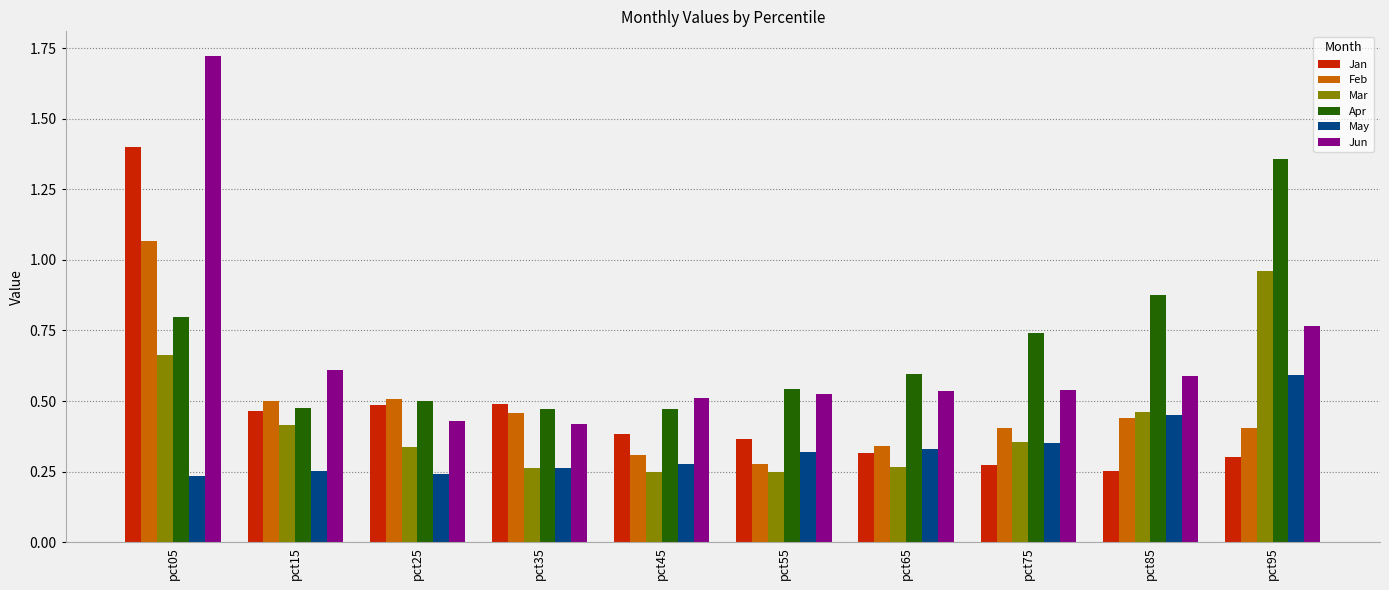

What is the sum of the Jan values at pct05 and pct35?

1.9